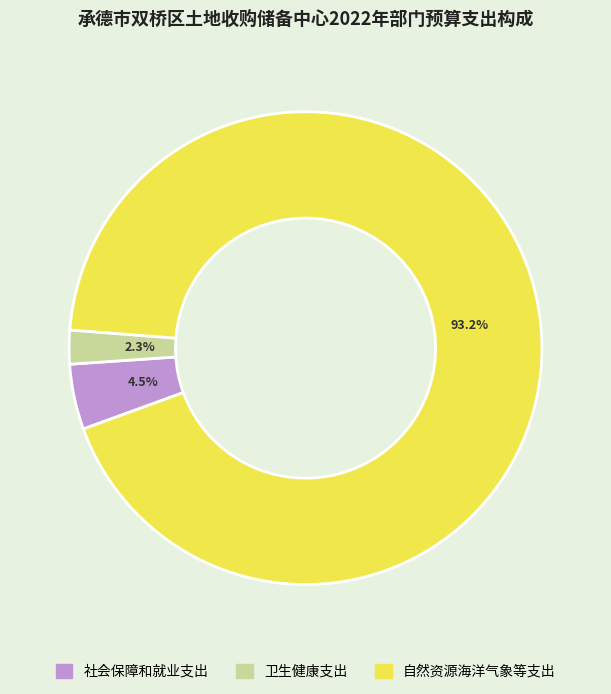

To the nearest percent, what percentage of the pie is 自然资源海洋气象等支出?

93%